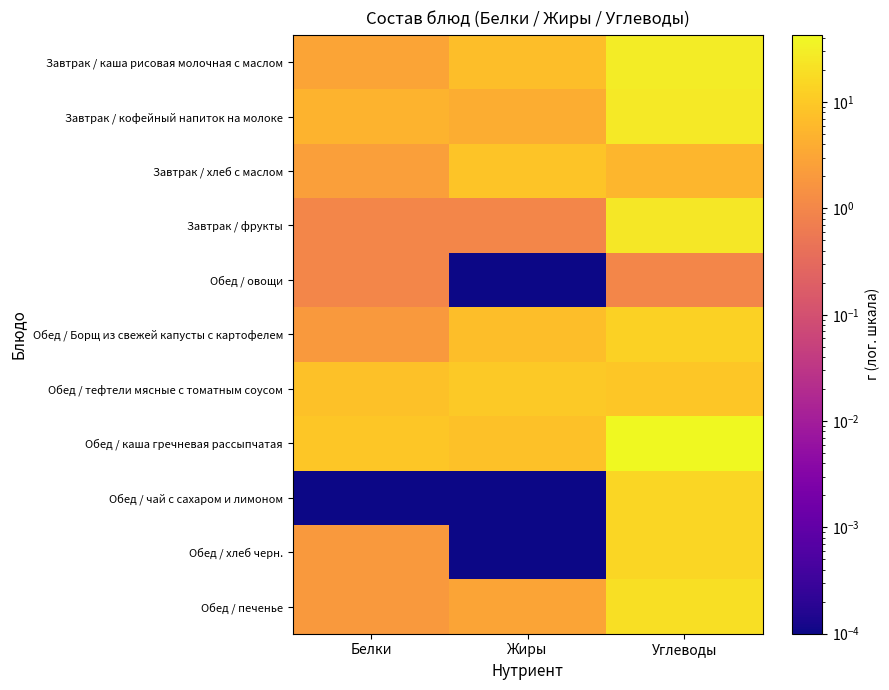

Reading right to left, what are all the values shown in this chart?

Завтрак / каша рисовая молочная с маслом: Углеводы=30.0	Жиры=7.0	Белки=3.0
Завтрак / кофейный напиток на молоке: Углеводы=26.0	Жиры=4.0	Белки=5.0
Завтрак / хлеб с маслом: Углеводы=5.5	Жиры=8.6	Белки=2.5
Завтрак / фрукты: Углеводы=25.0	Жиры=1.0	Белки=1.0
Обед / овощи: Углеводы=1.0	Жиры=0.0	Белки=1.0
Обед / Борщ из свежей капусты с картофелем: Углеводы=13.0	Жиры=7.0	Белки=2.0
Обед / тефтели мясные с томатным соусом: Углеводы=9.0	Жиры=10.0	Белки=8.0
Обед / каша гречневая рассыпчатая: Углеводы=43.0	Жиры=8.0	Белки=9.0
Обед / чай с сахаром и лимоном: Углеводы=15.0	Жиры=0.0	Белки=0.0
Обед / хлеб черн.: Углеводы=15.0	Жиры=0.0	Белки=2.0
Обед / печенье: Углеводы=20.0	Жиры=3.0	Белки=2.0